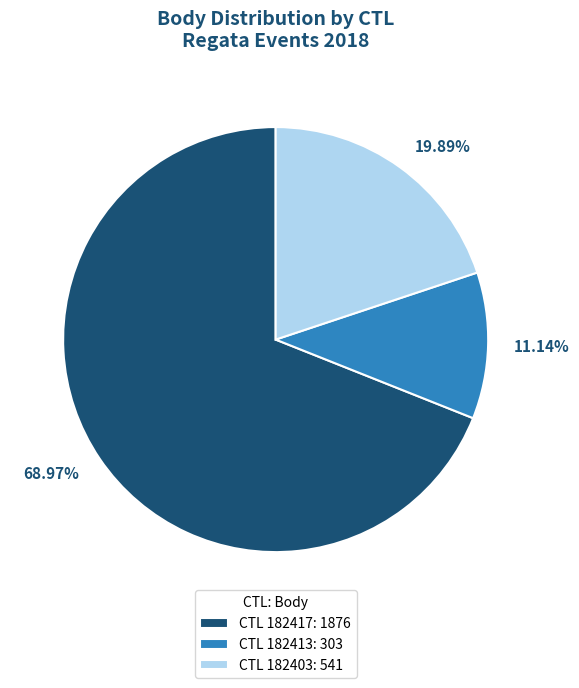

Which has a higher value, 11.14% or 68.97%?

68.97%